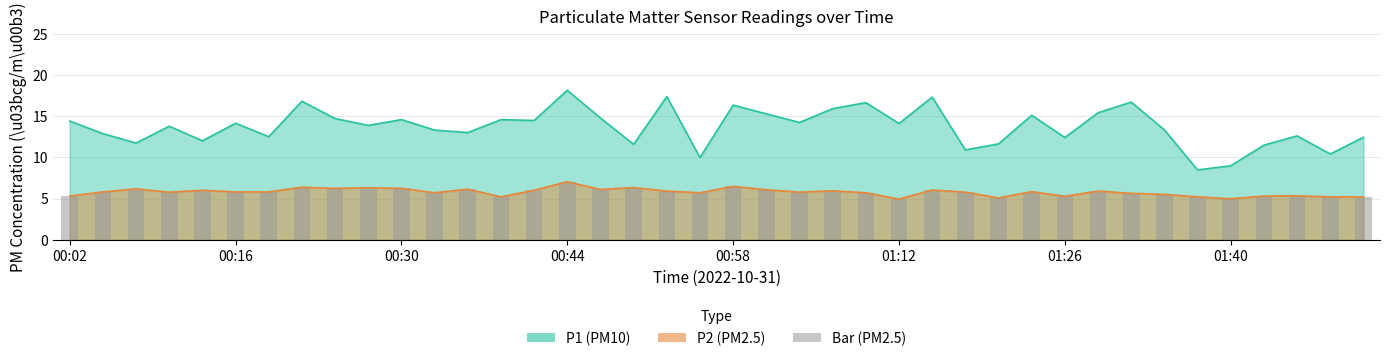

What is the difference between the maximum and minimum values in the P1 series?

9.7